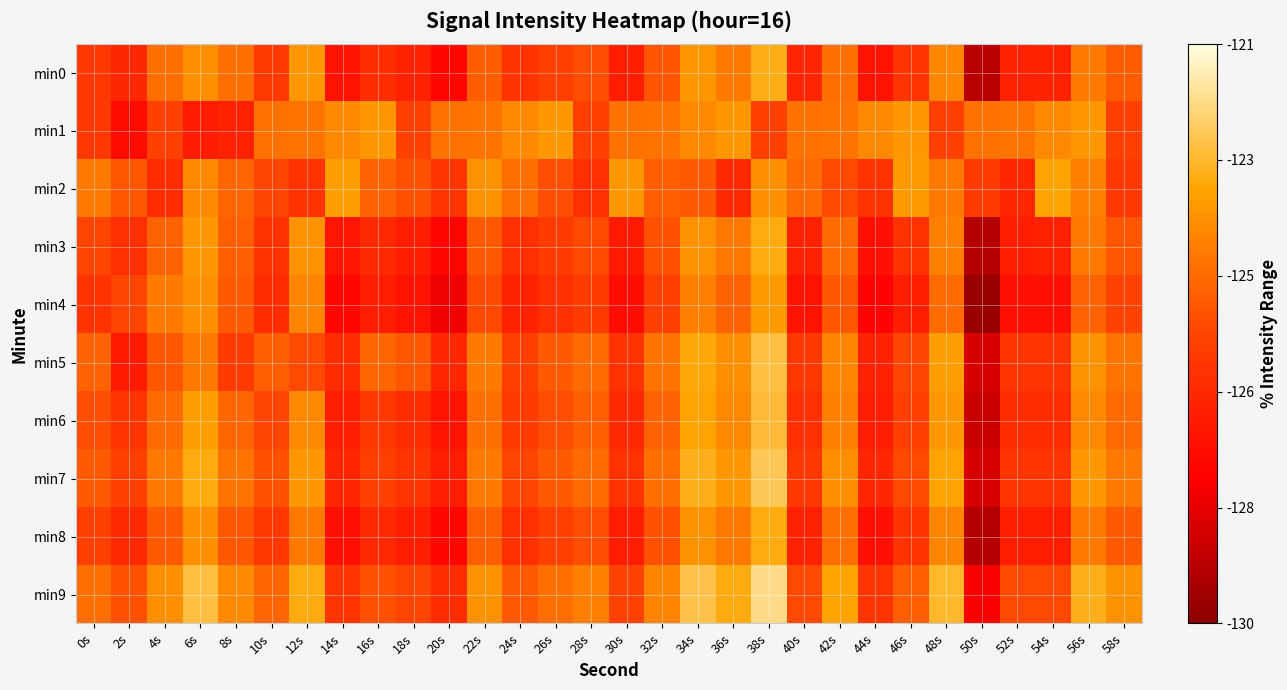

Between 10s and 54s, which series saw the biggest shift?

min2